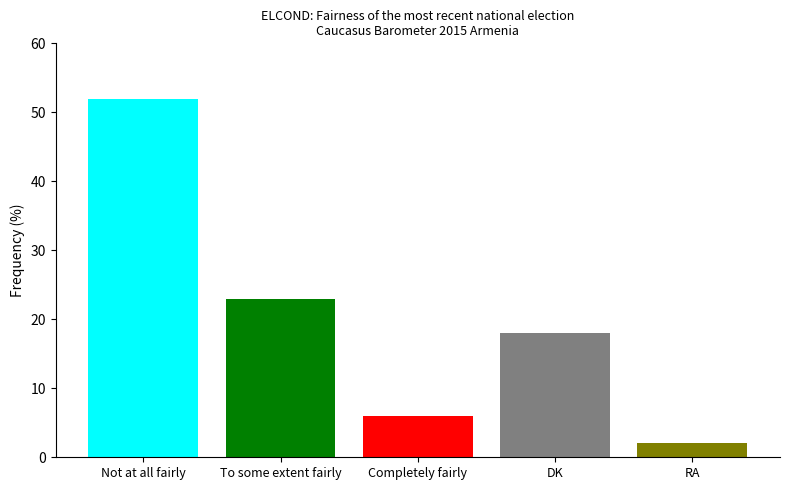

What is the difference between the highest and lowest values at Completely fairly?

50